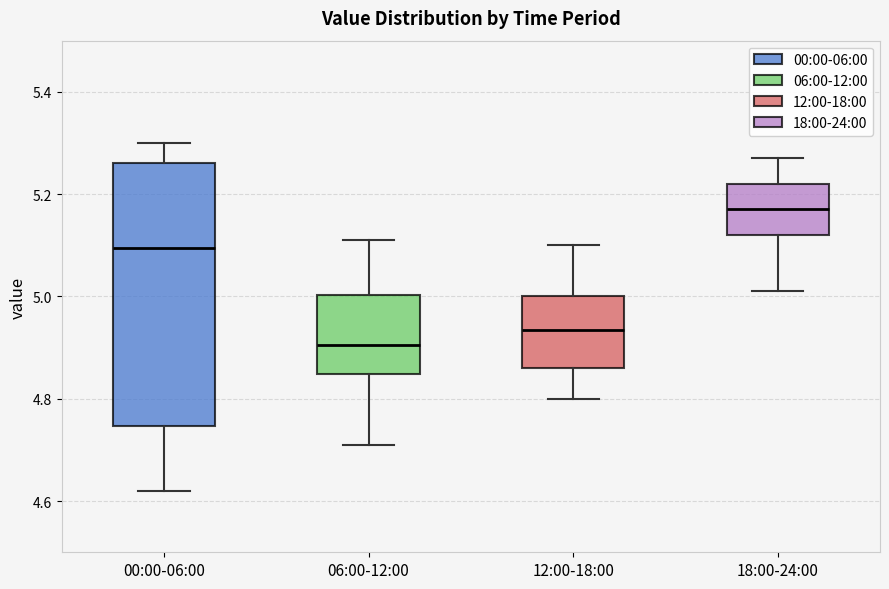

Reading left to right, read every box against the y-axis: the position of its median line, the range the box covers, and the ends of its whiskers. The values are not printed on the chart, so give them approximately, as read against the axis.

00:00-06:00: median 5.10, box 4.74 to 5.26, whiskers 4.62 to 5.30
06:00-12:00: median 4.90, box 4.84 to 5.00, whiskers 4.72 to 5.12
12:00-18:00: median 4.94, box 4.86 to 5.00, whiskers 4.80 to 5.10
18:00-24:00: median 5.18, box 5.12 to 5.22, whiskers 5.02 to 5.28